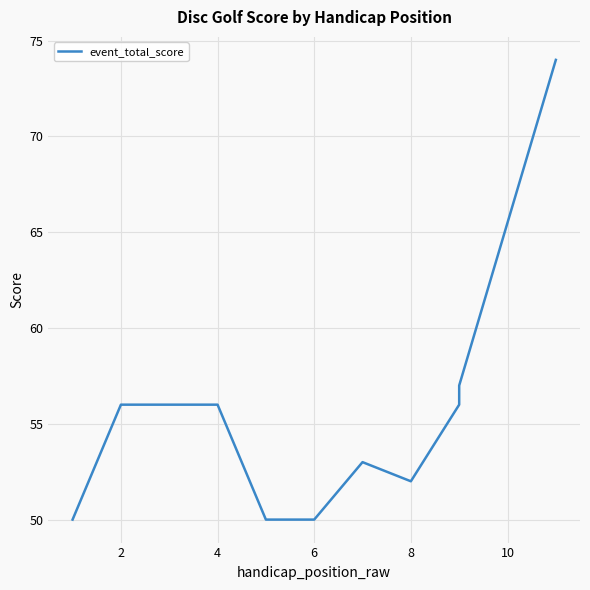

Which has a higher value, 8 or 8?

8